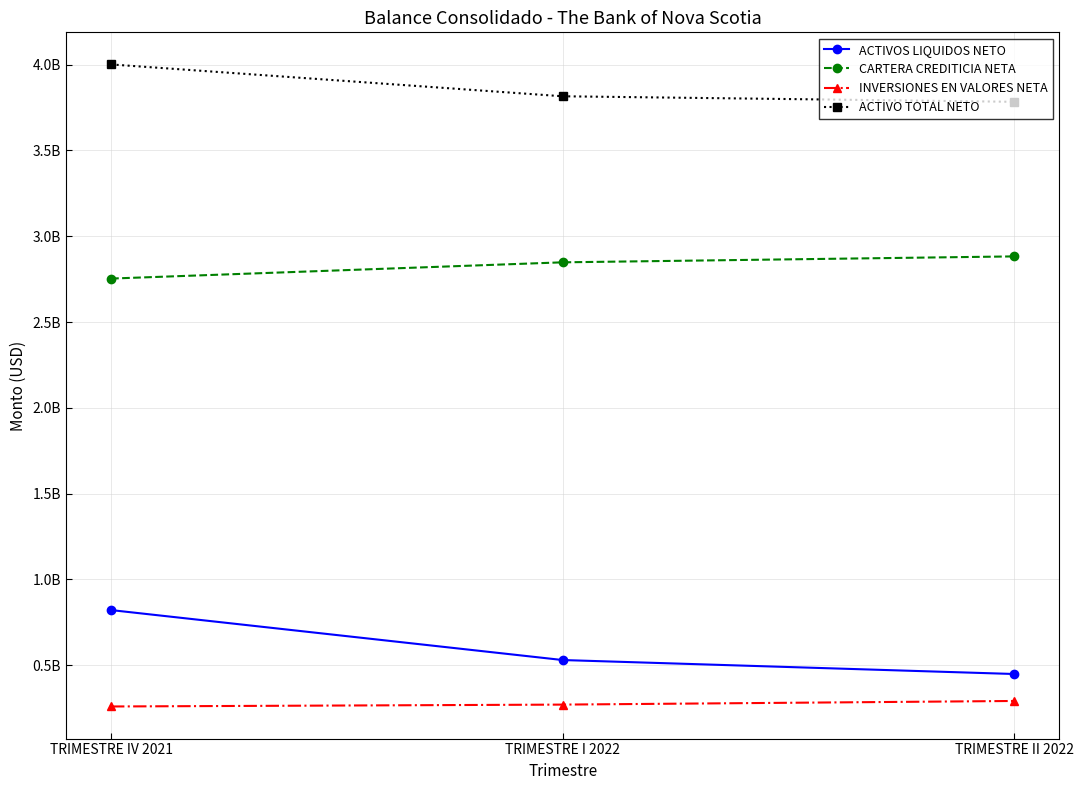

What are all the series names shown in the legend?

ACTIVOS LIQUIDOS NETO, CARTERA CREDITICIA NETA, INVERSIONES EN VALORES NETA, ACTIVO TOTAL NETO